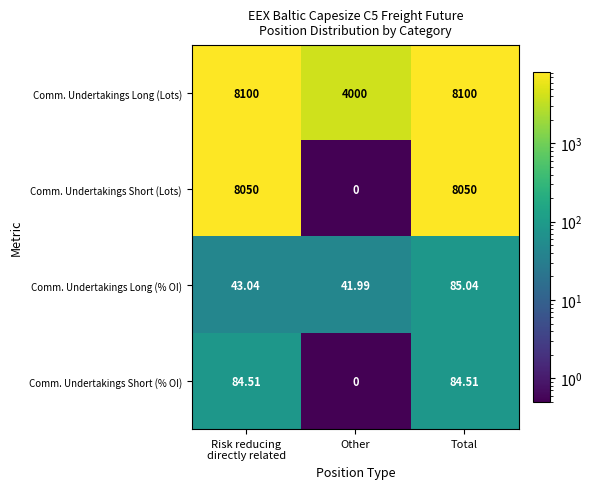

Which category has the lowest value across all series?

Other